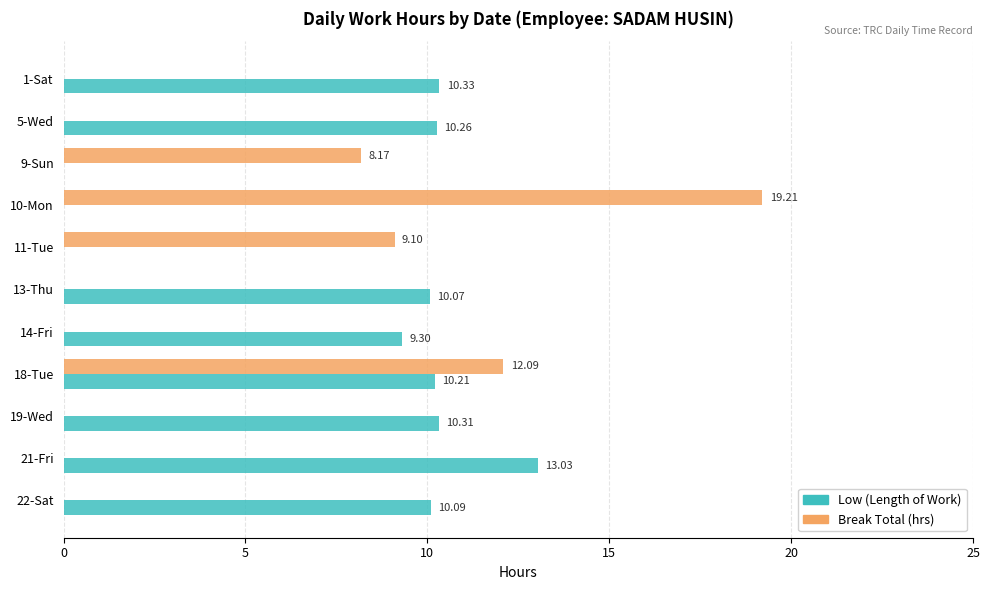

At which category is the sum across all series the highest?

18-Tue